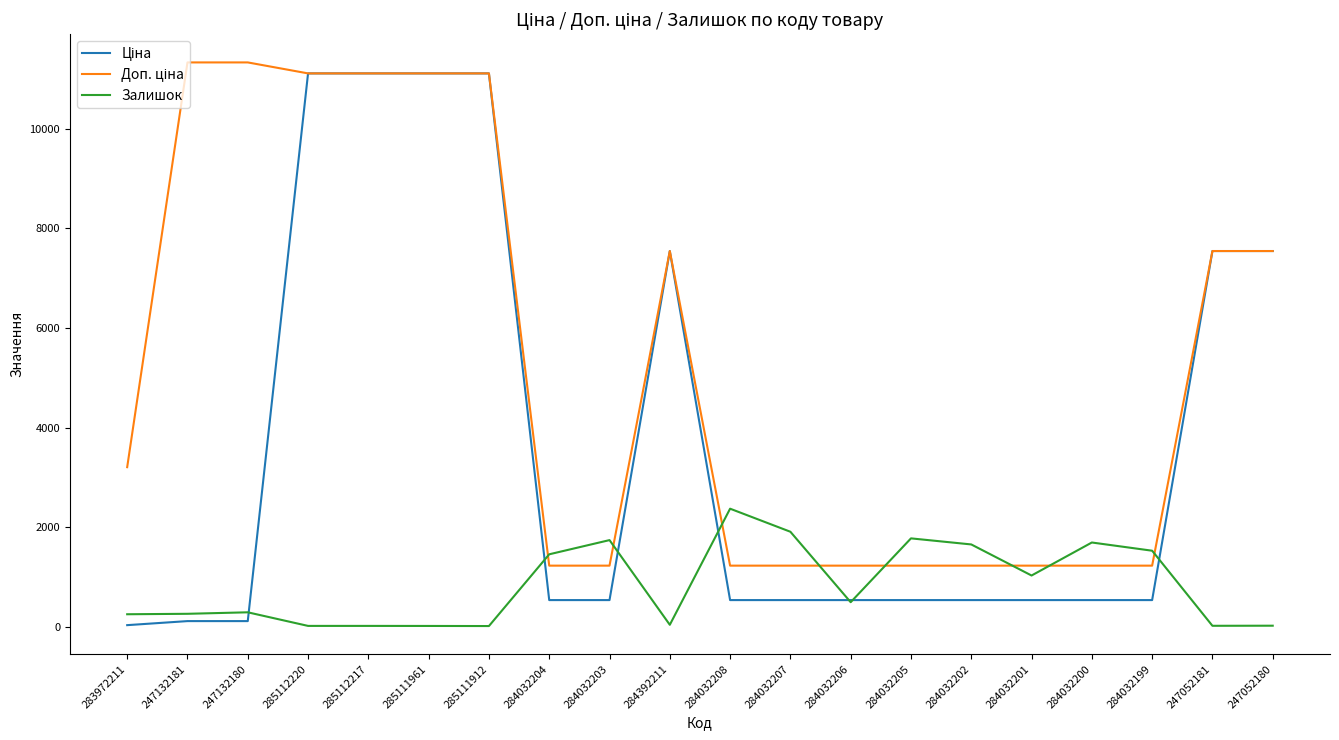

What is the greatest value displayed?

11334.0